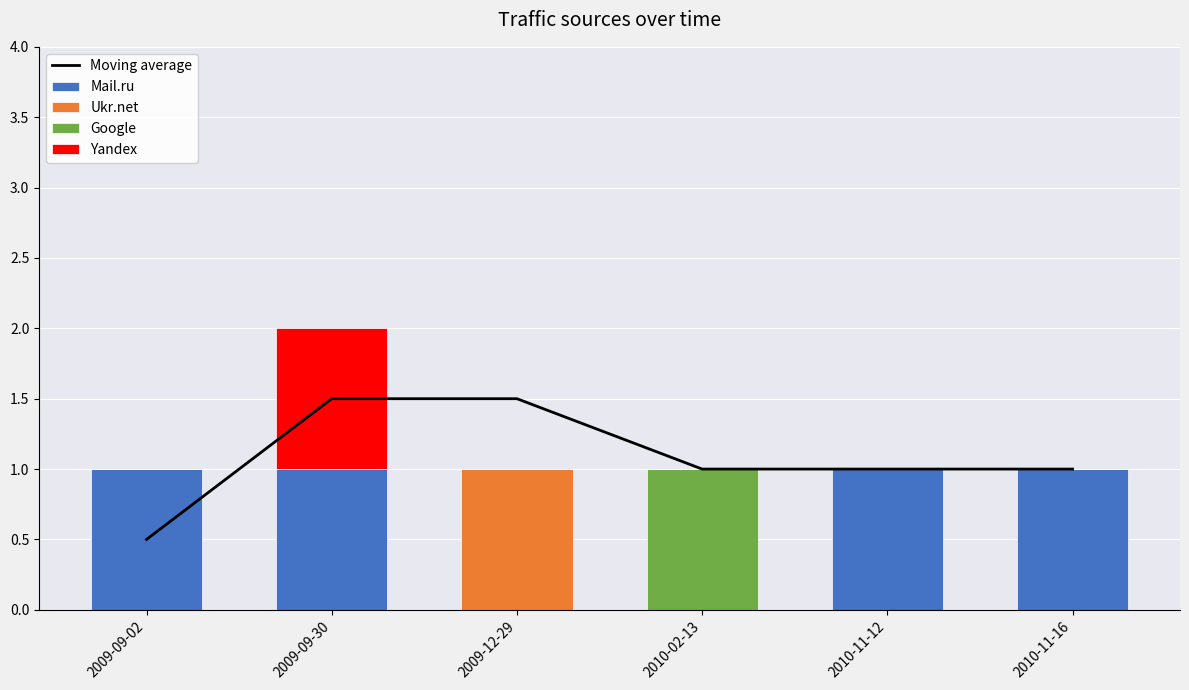

Rank the categories by Yandex value from lowest to highest.

2009-09-02, 2009-12-29, 2010-02-13, 2010-11-12, 2010-11-16, 2009-09-30